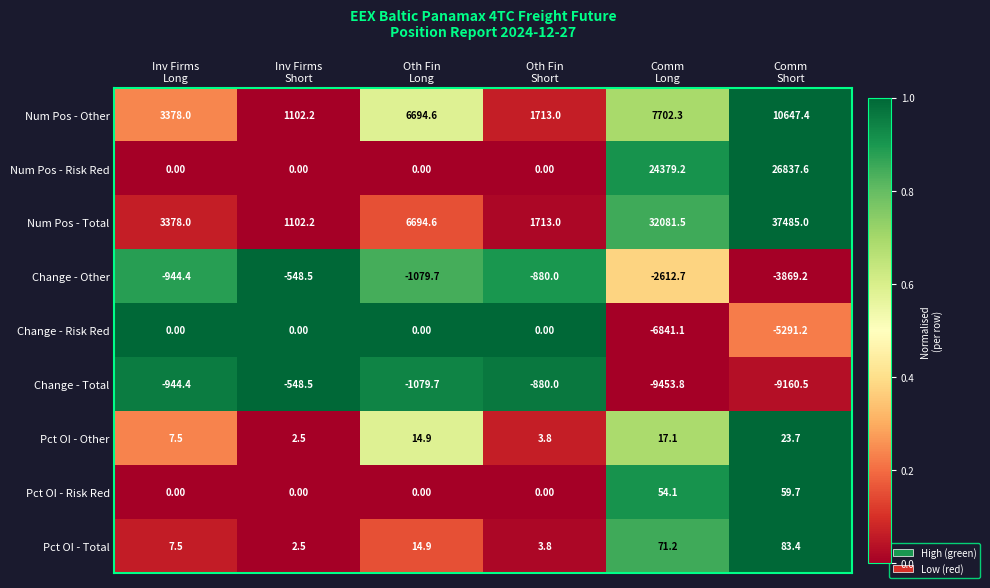

What is the difference between the maximum and minimum values in the Change - Other series?

3320.7